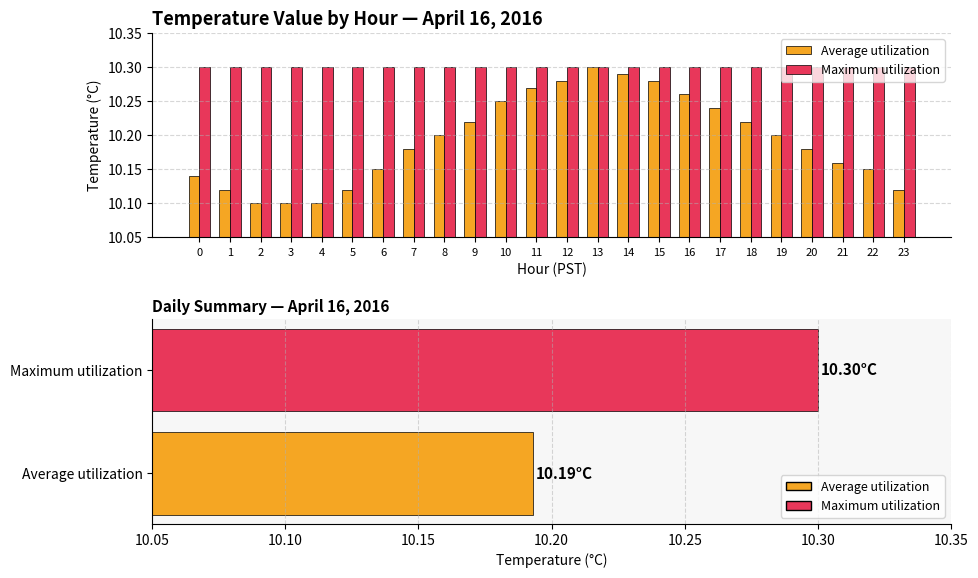

Count the Average utilization values in the range 10 to 11.

24